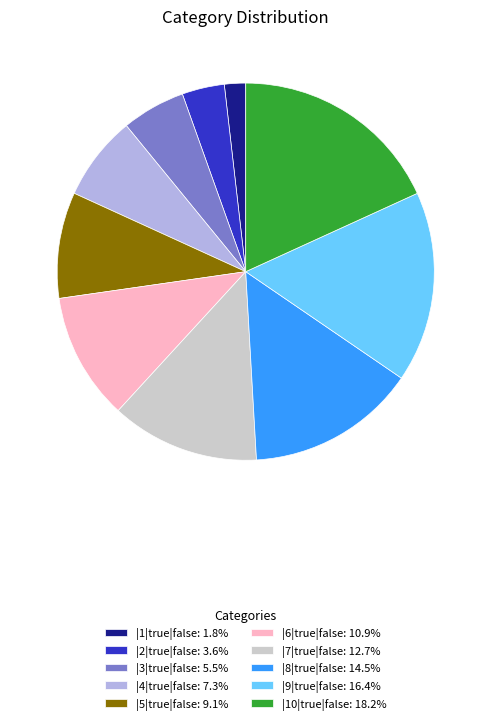

Do |3|true|false: 5.5% and |1|true|false: 1.8% together represent more than half of the pie?

No